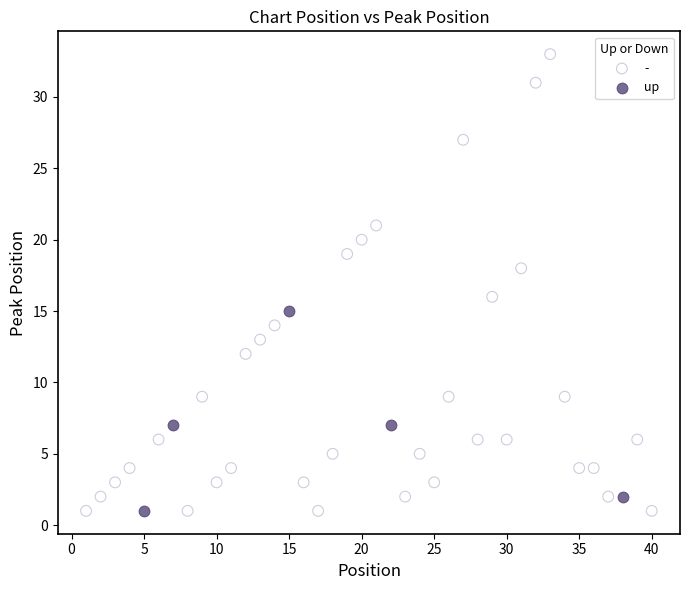

Which series has the widest spread of Y values?

-